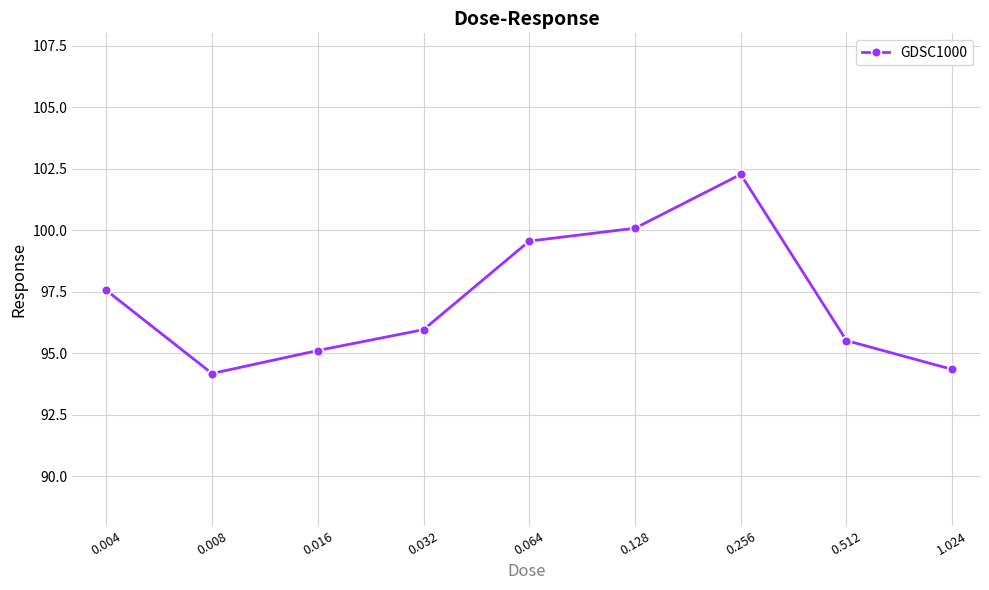

Is this an area chart (filled region under the line)?

No